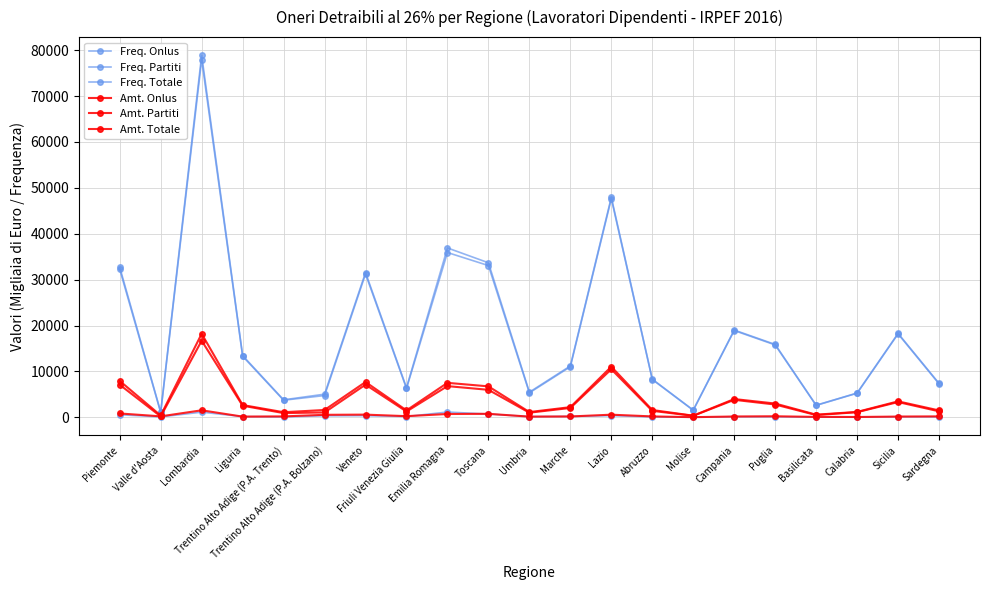

True or false: Freq. Onlus and Amt. Totale cross at least once.

False